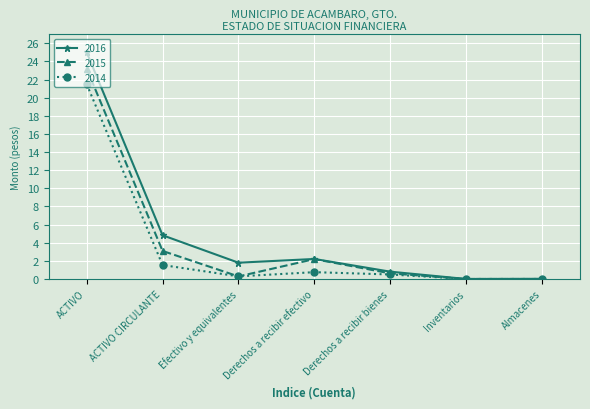

What is the label of the 4th point from the left?

Derechos a recibir efectivo